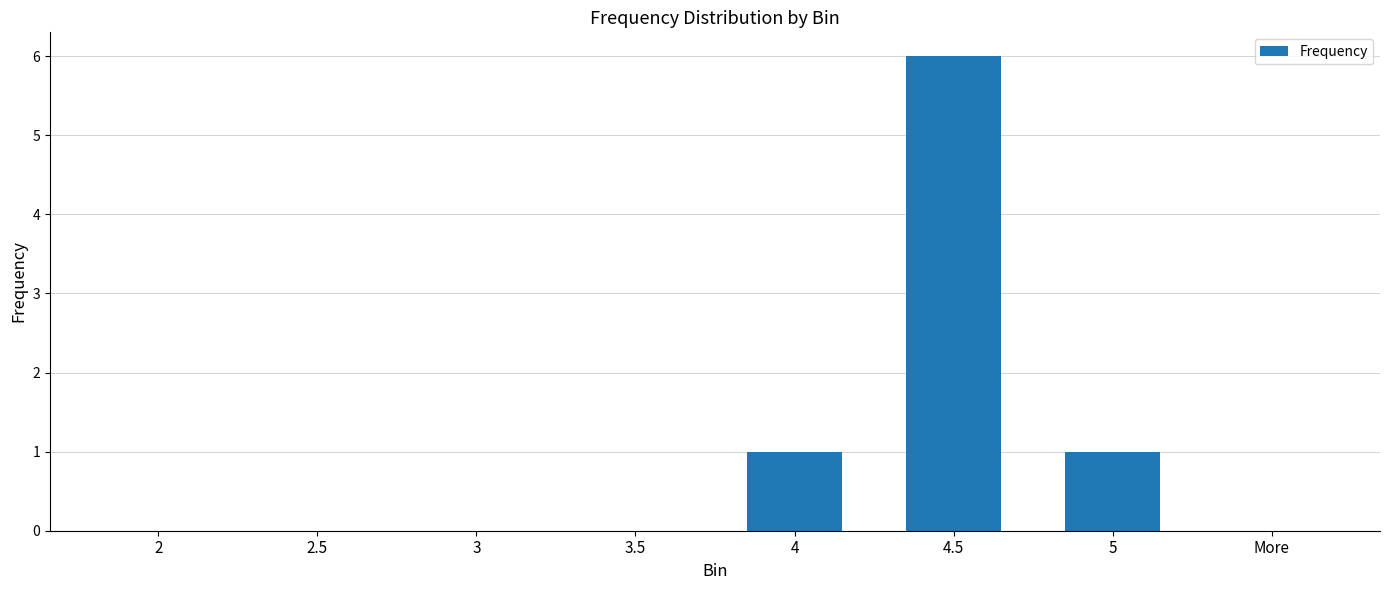

What is the maximum value shown in the chart?

6